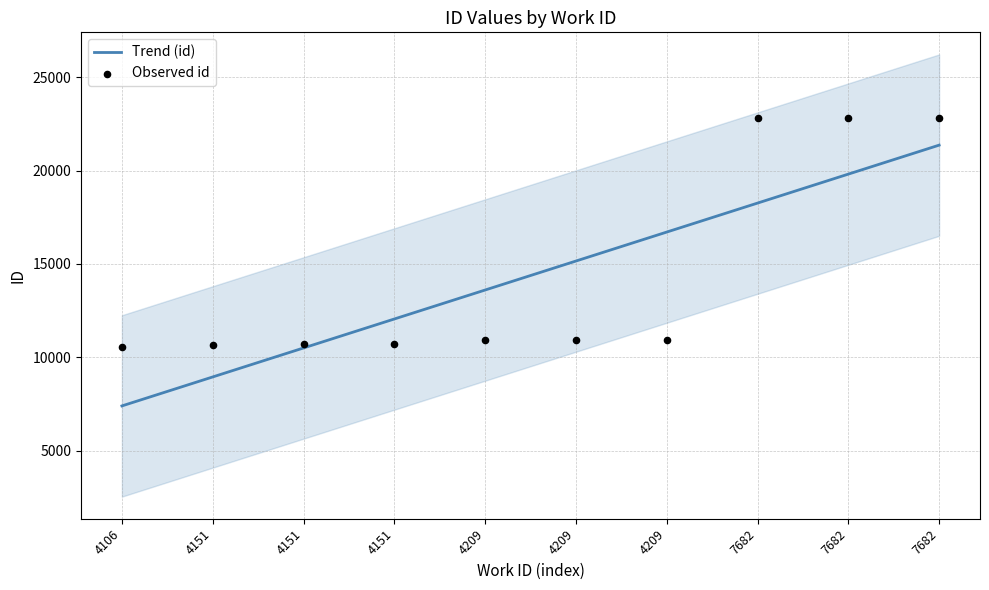

What is the ratio of the value at 4209 to the value at 4151?

1.0